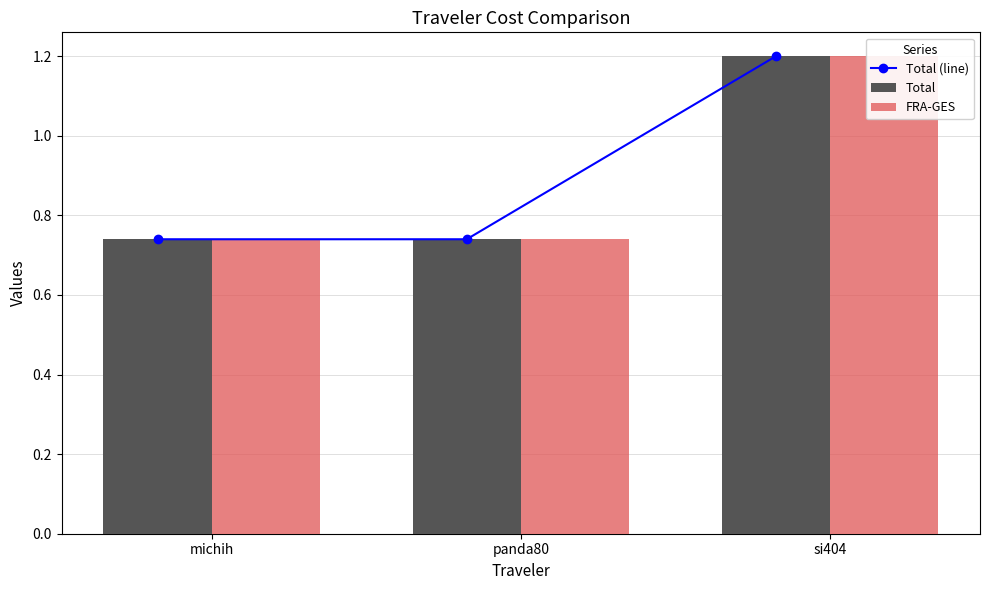

Count the Total (line) values in the range 0 to 1.

2